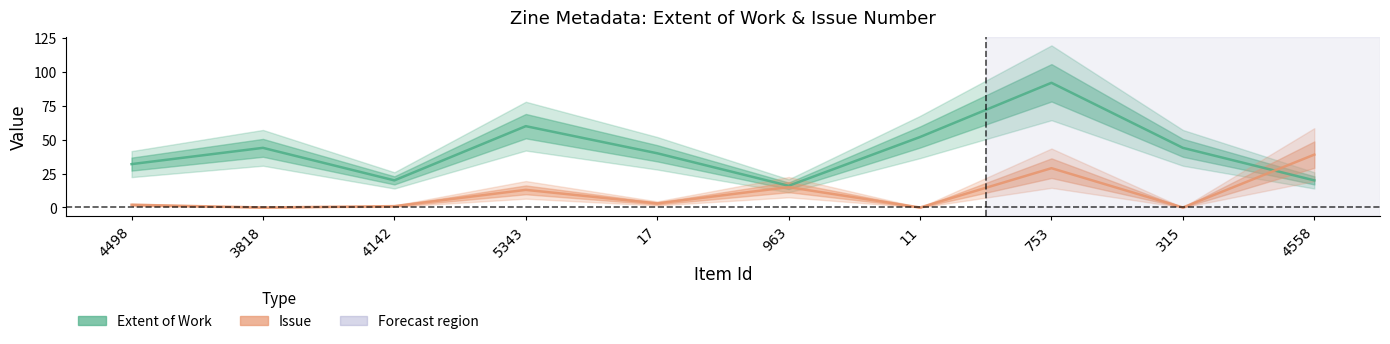

Reading left to right, what are all the values shown in this chart?

Extent of Work: 4498=32	3818=44	4142=20	5343=60	17=40	963=16	11=52	753=92	315=44	4558=20
Issue: 4498=2	3818=0	4142=1	5343=13	17=3	963=15	11=0	753=29	315=0	4558=39